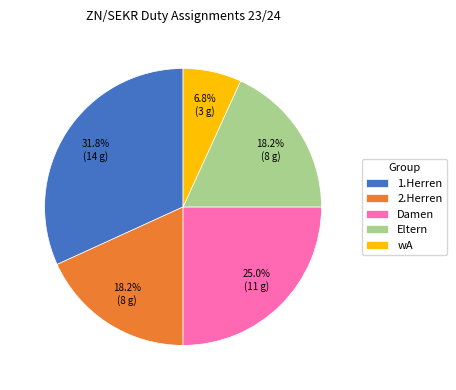

Approximately how many times larger is the value at 1.Herren compared to Damen?

1.3